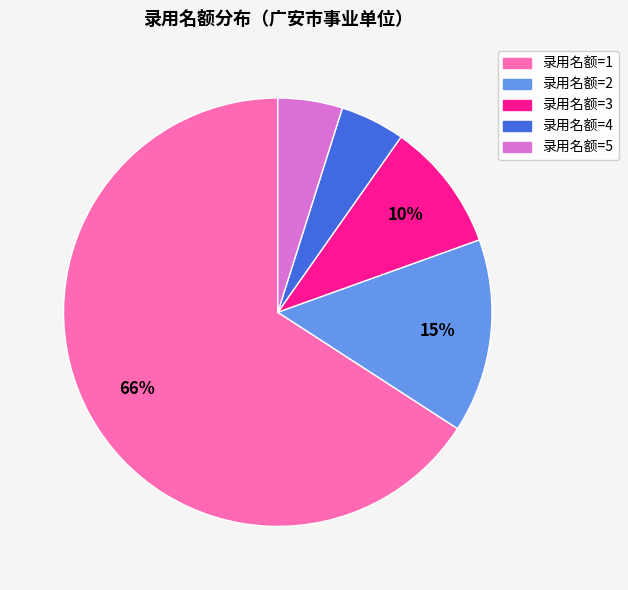

To the nearest percent, what is the average slice percentage?

20%